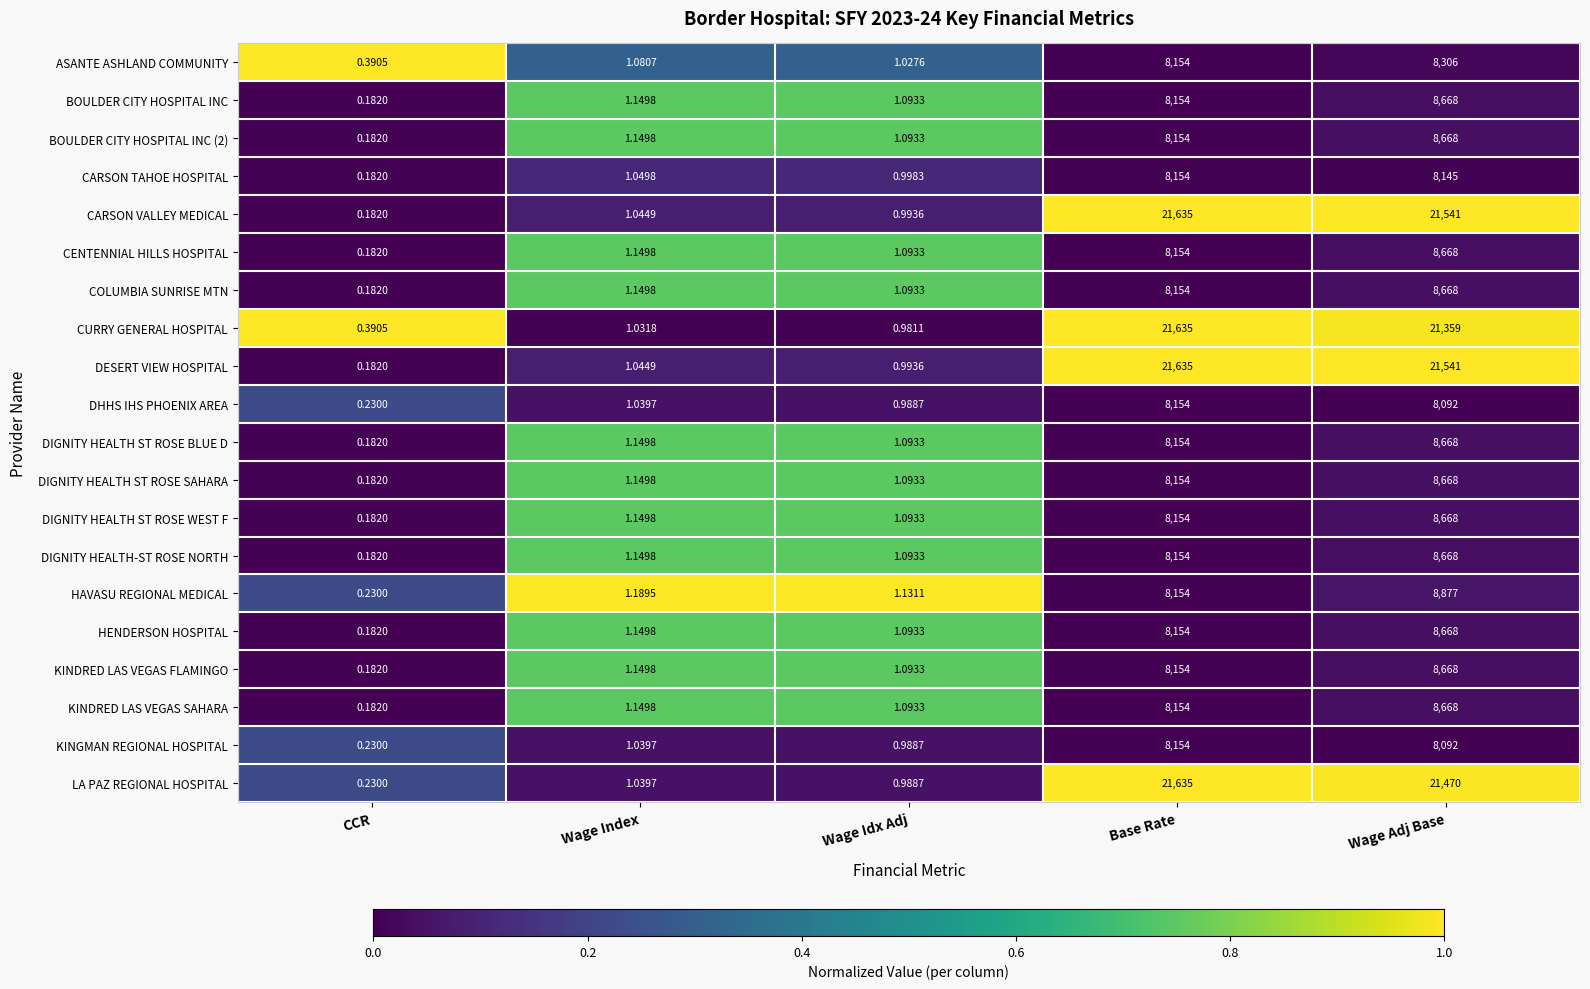

Which label corresponds to the smallest value in the chart?

CCR